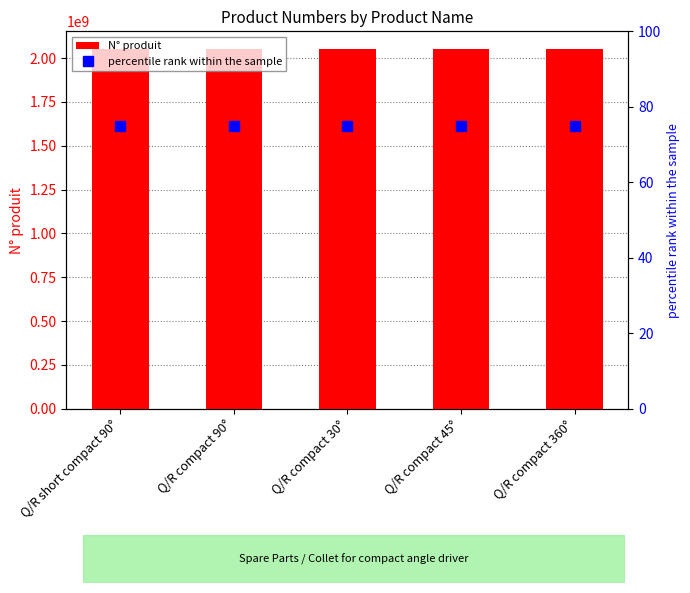

What is the label of the 4th bar from the right?

Q/R compact 90°